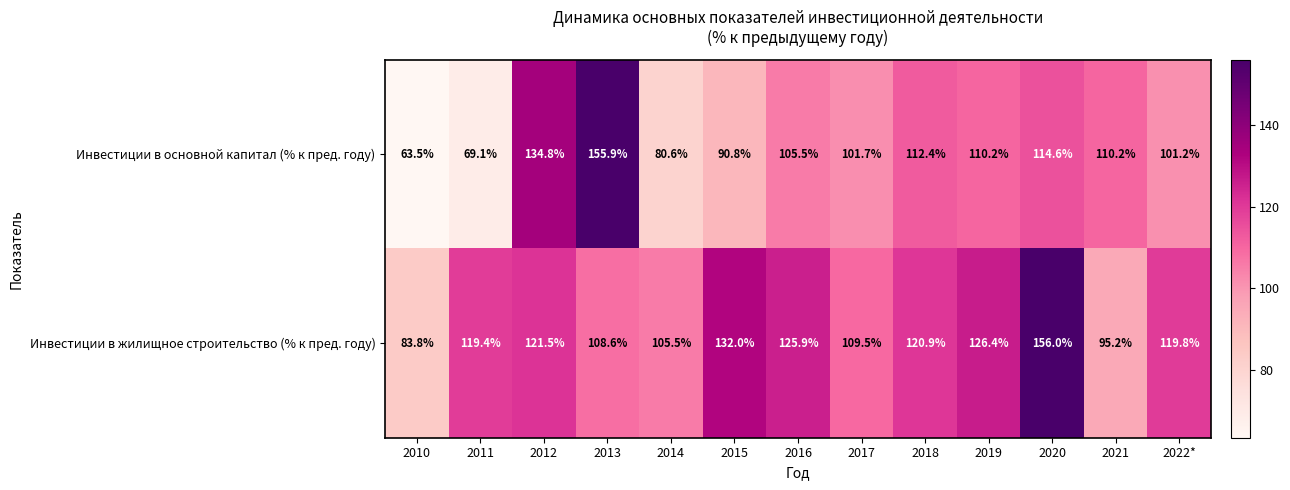

Which category has the lowest value in the Инвестиции в основной капитал (% к пред. году) series?

2010